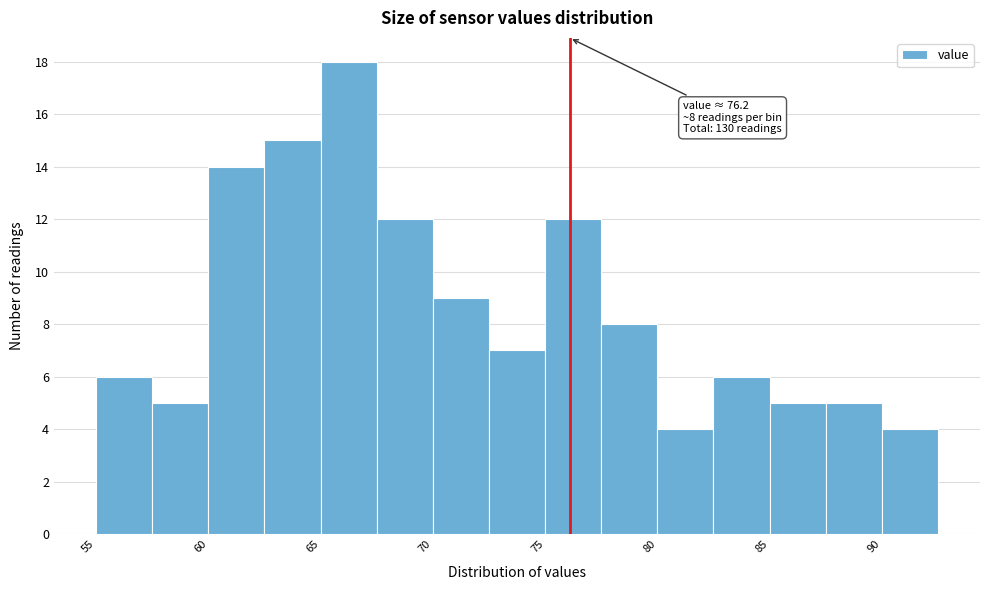

Which range on the x-axis has the tallest bar?

65.0 to 67.5